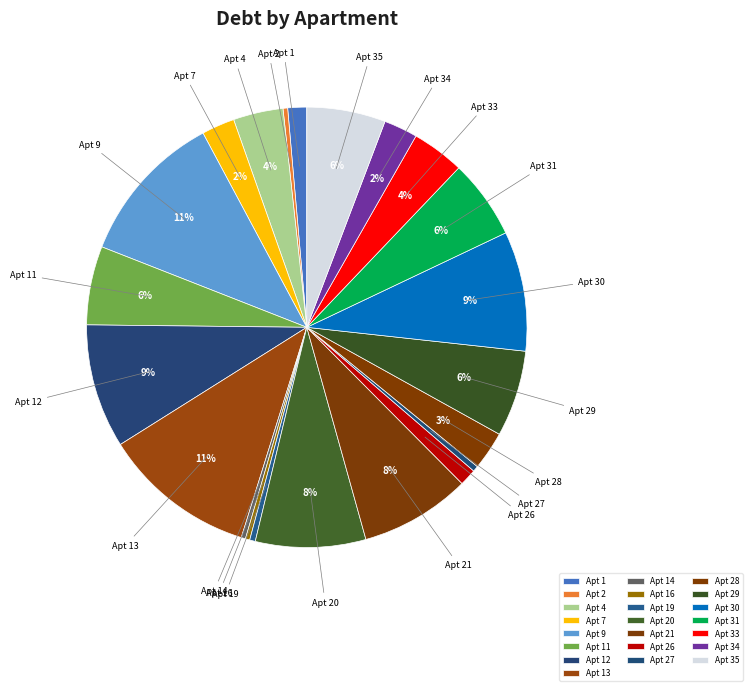

The Apt 29 slice represents 1% of the pie. True or false?

False